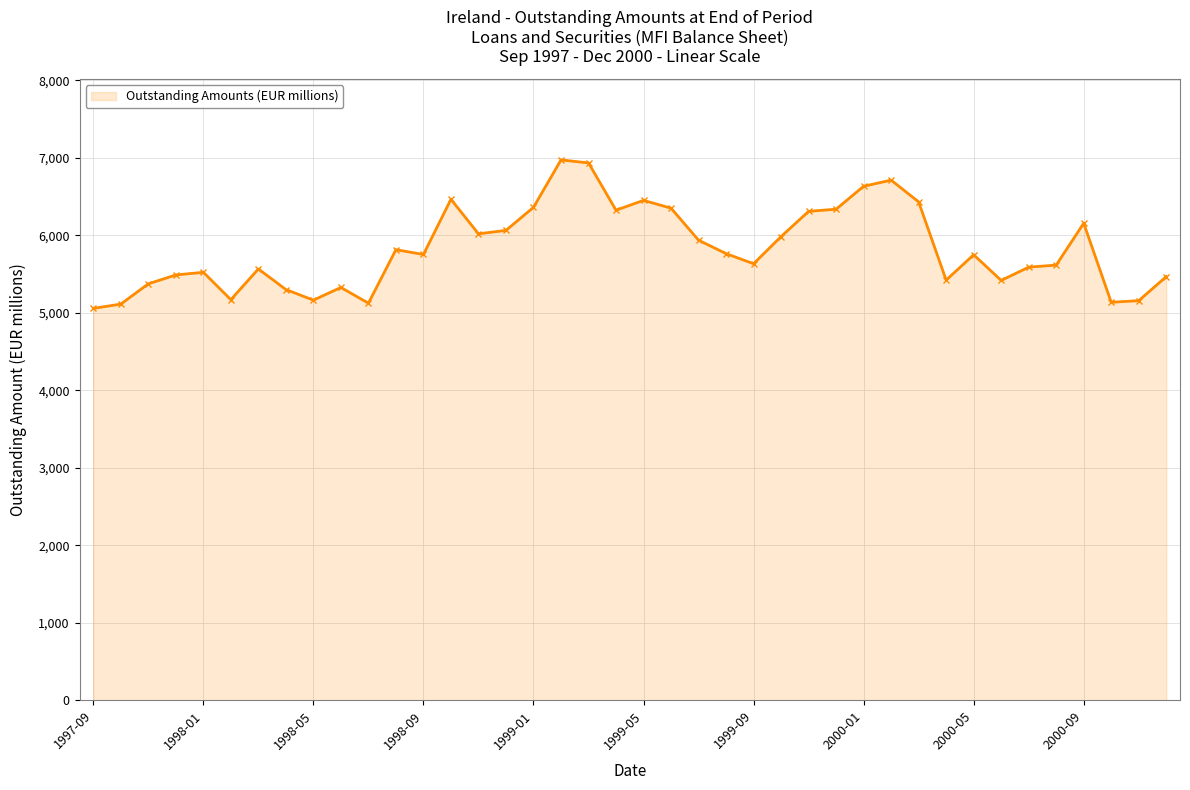

What is the sum of all values?

233085.0